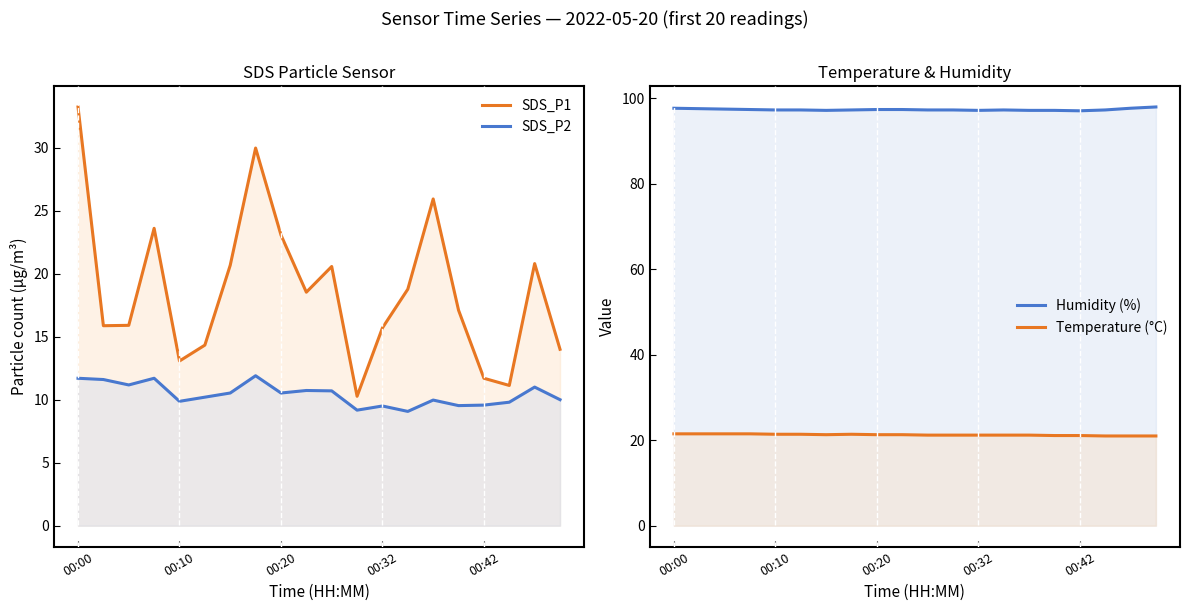

At how many categories does at least one series exceed 64?

20